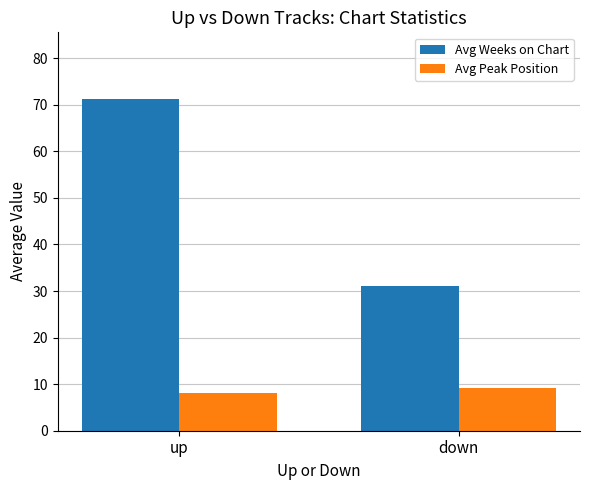

What position from the left is down?

2